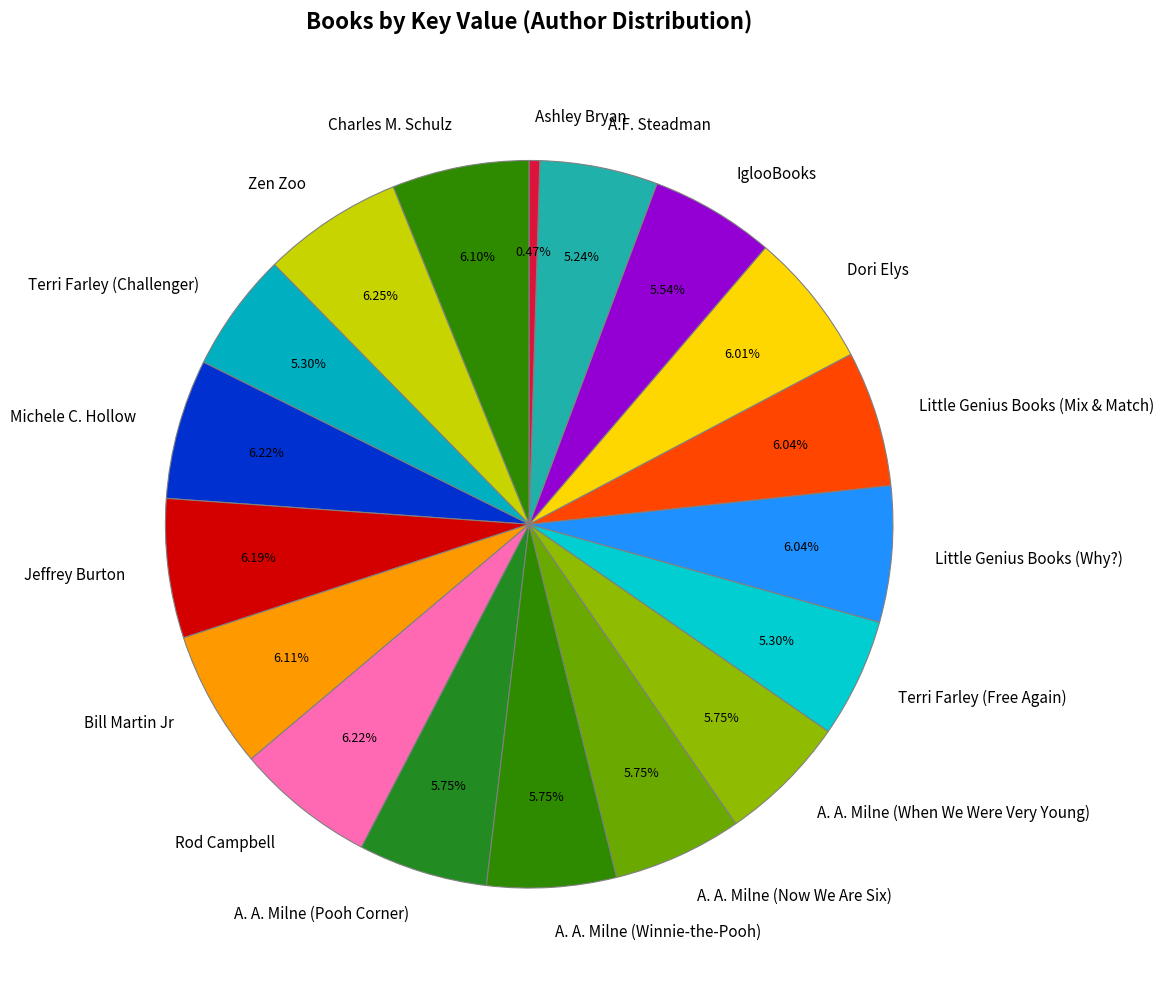

The Charles M. Schulz slice represents 6% of the pie. True or false?

True